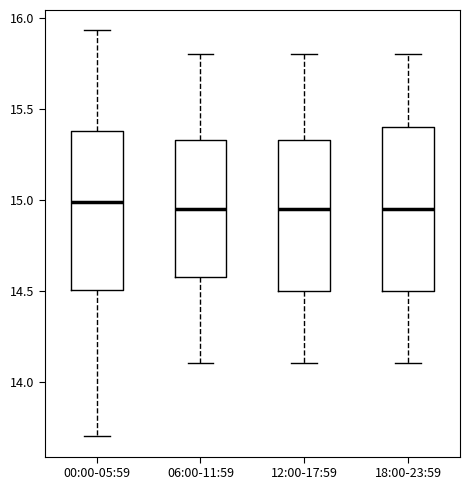

Where is the upper edge of the box for 12:00-17:59 on the y-axis? The values are not printed on the chart, so give them approximately, as read against the axis.

15.35